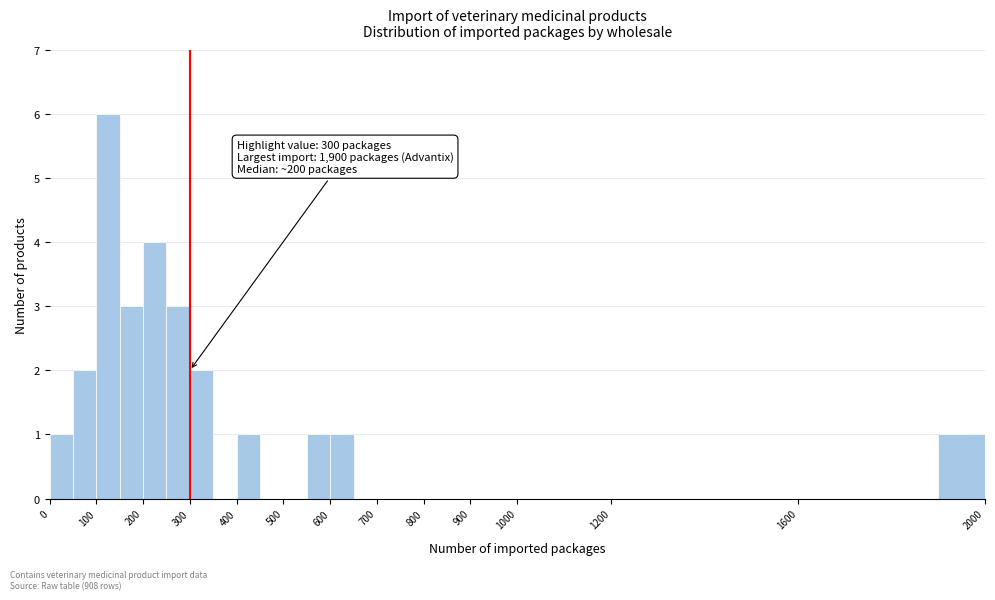

Which range on the x-axis has the tallest bar?

100 to 150